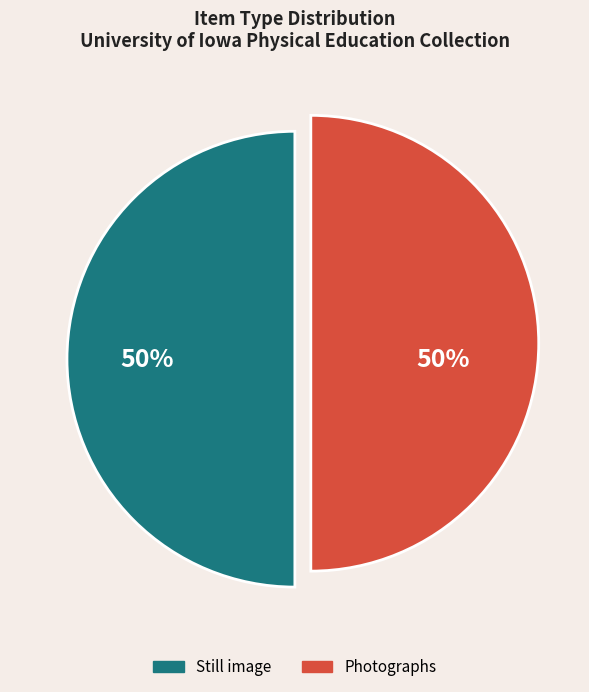

To the nearest percent, what is the average slice percentage?

50%